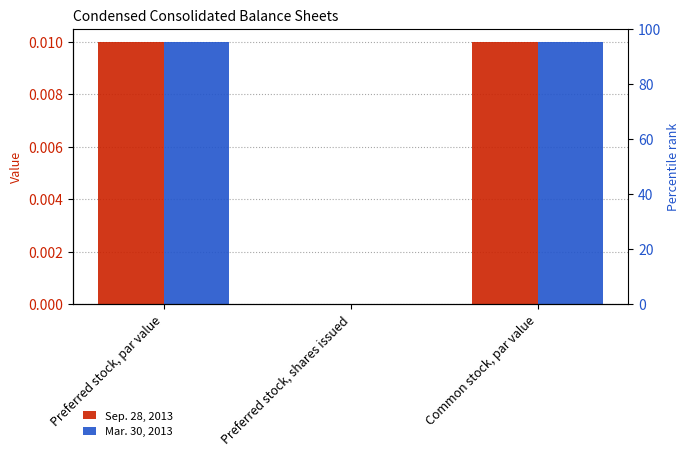

Which series has the largest total across all categories?

Sep. 28, 2013